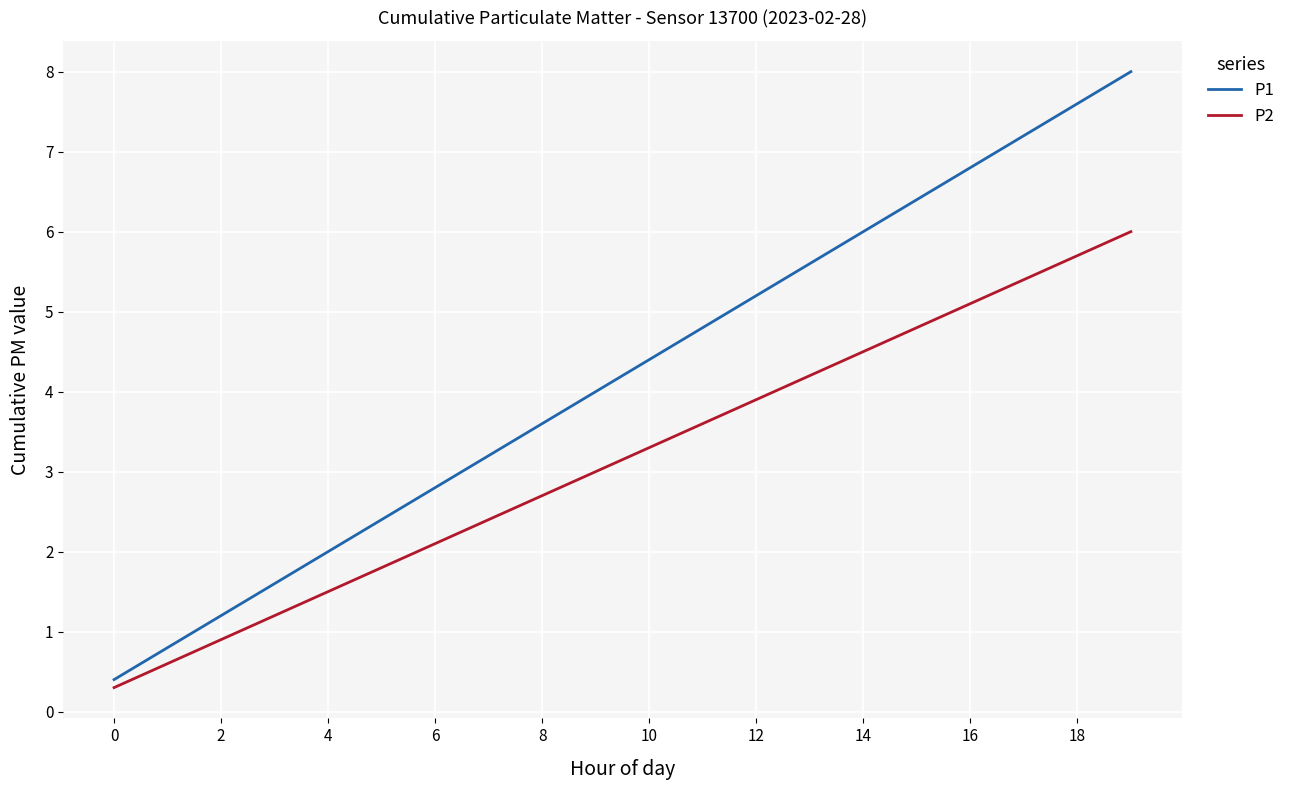

What is the greatest value displayed?

8.0